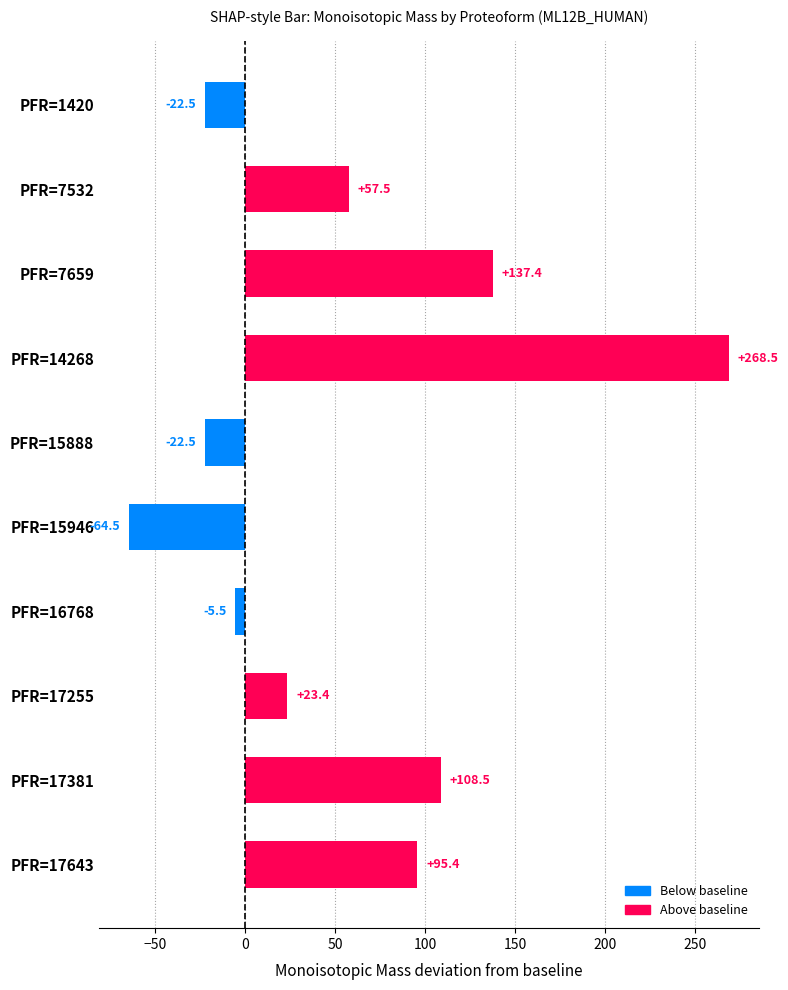

What is the greatest value displayed?

268.5